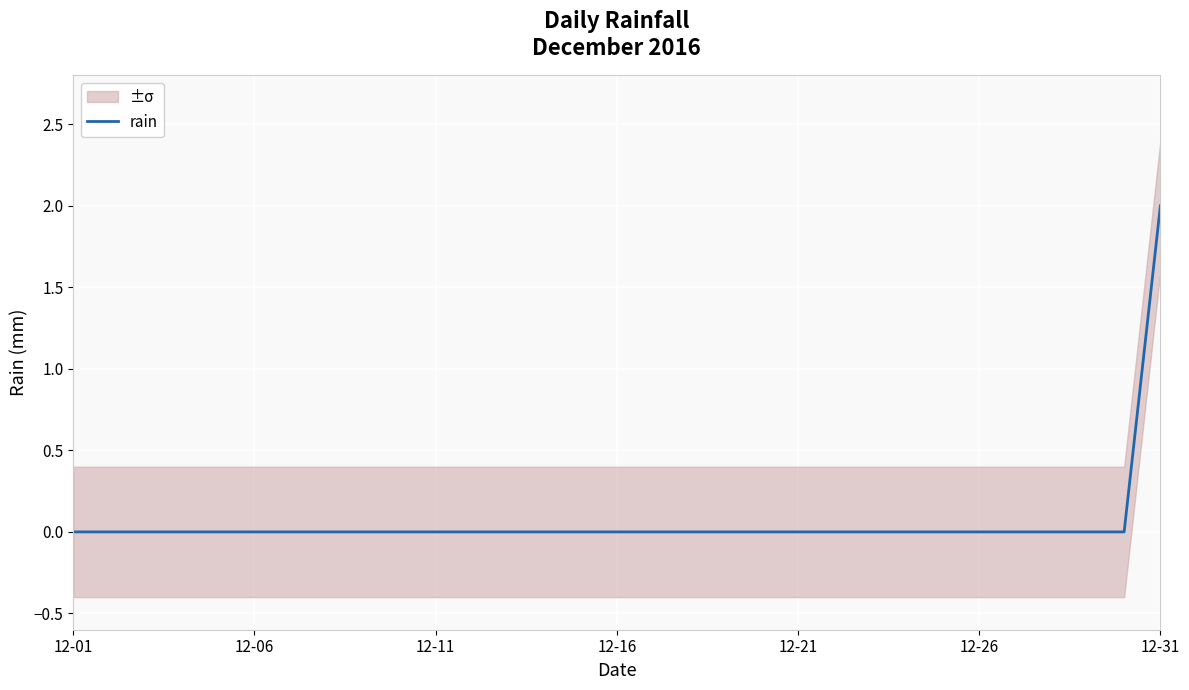

Which category has the highest value in the rain series?

12-31